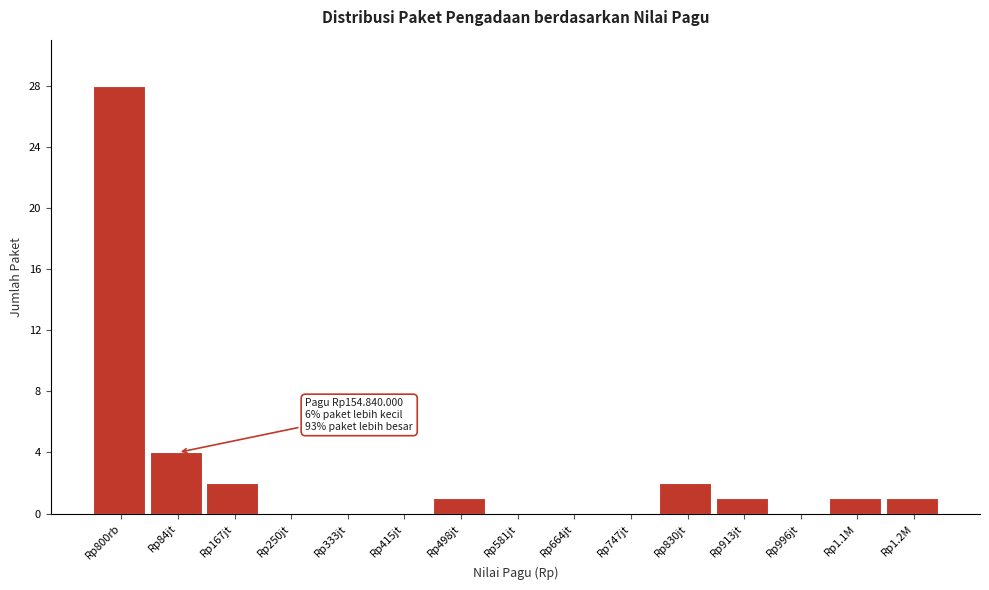

Reading left to right, transcribe all the data shown in this chart.

Rp800rb=28	Rp84jt=4	Rp167jt=2	Rp250jt=0	Rp333jt=0	Rp415jt=0	Rp498jt=1	Rp581jt=0	Rp664jt=0	Rp747jt=0	Rp830jt=2	Rp913jt=1	Rp996jt=0	Rp1.1M=1	Rp1.2M=1